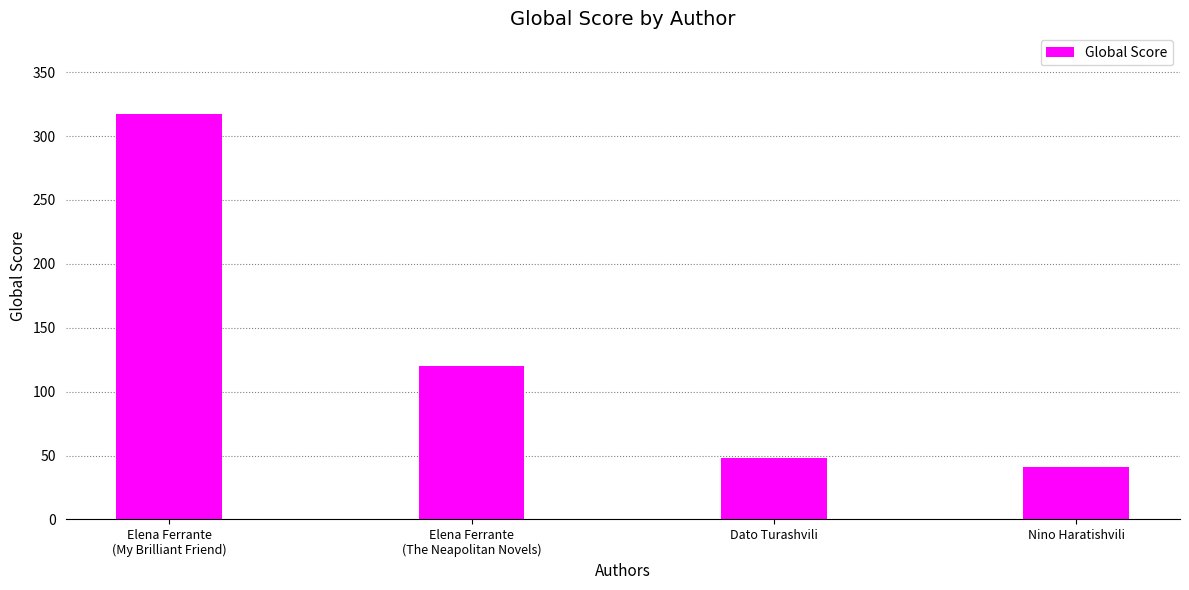

Count the number of categories in the chart.

4